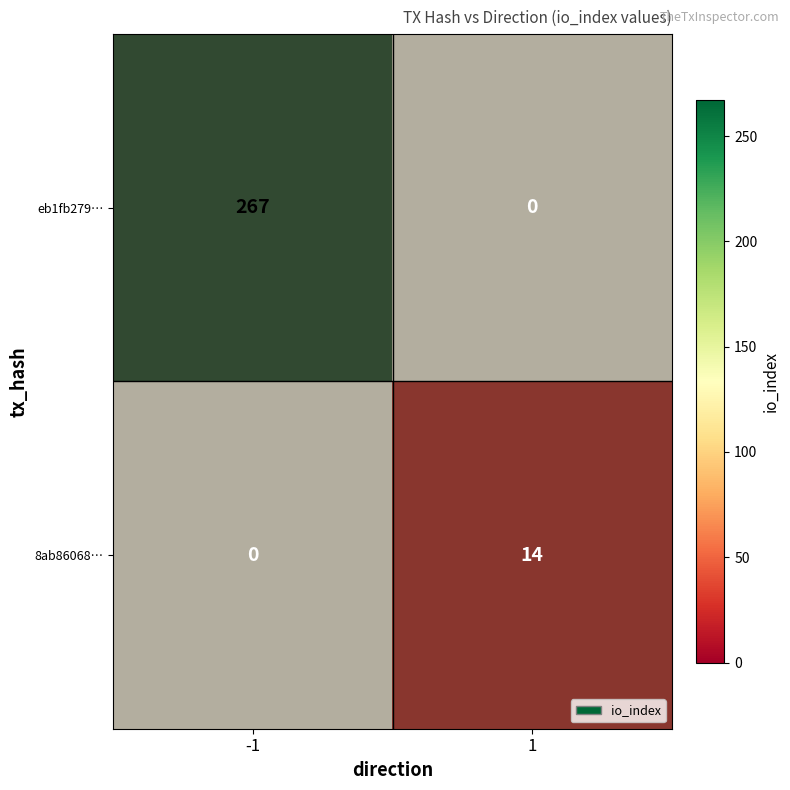

Which has a higher value, 1 or -1?

-1